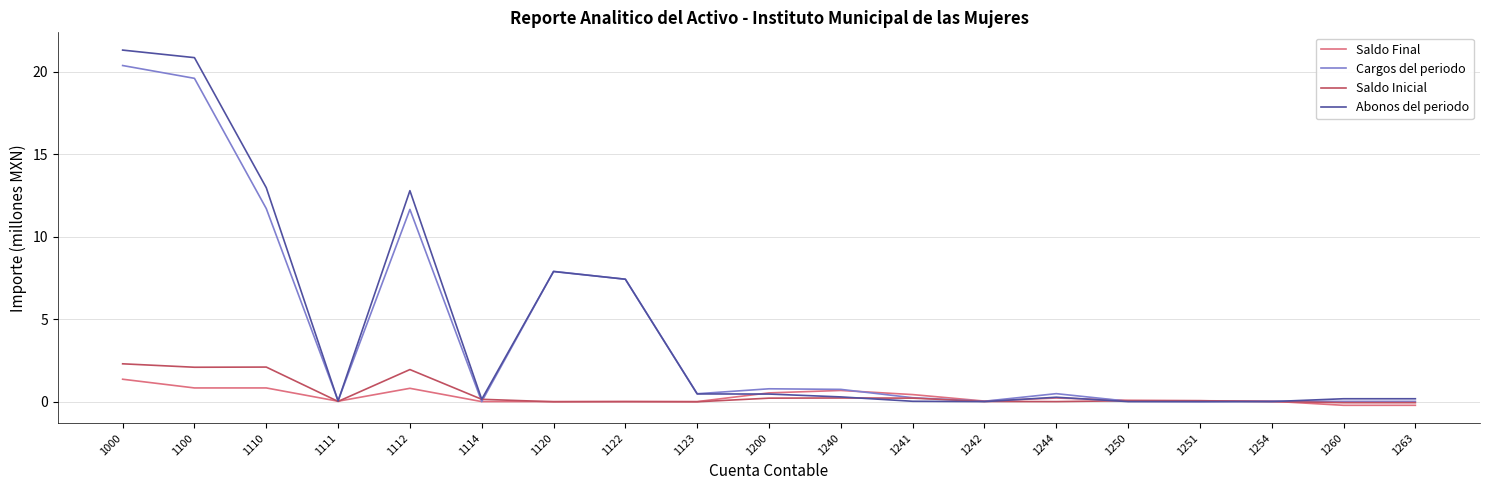

List the series in order of their peak value, highest first.

Abonos del periodo, Cargos del periodo, Saldo Inicial, Saldo Final